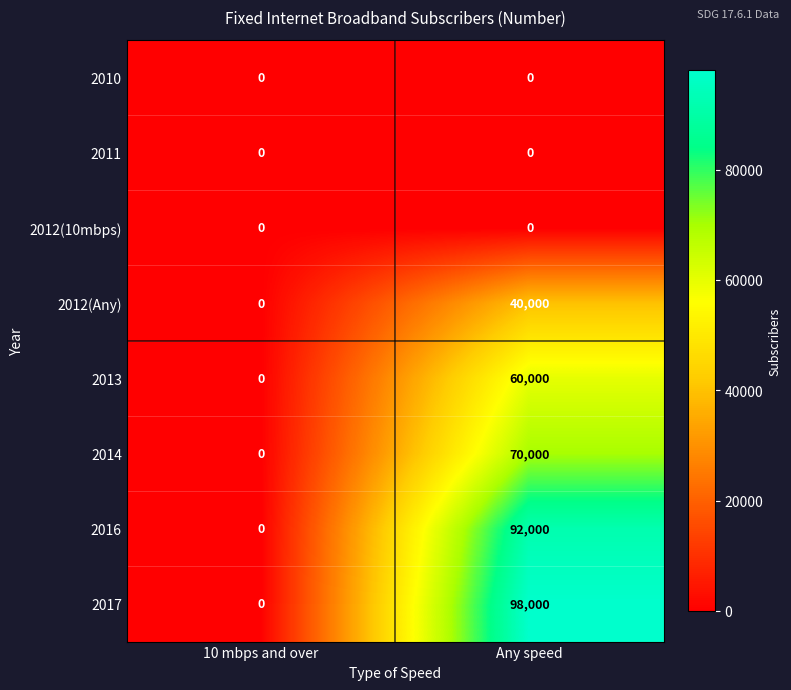

At how many categories does at least one series exceed 36705?

1